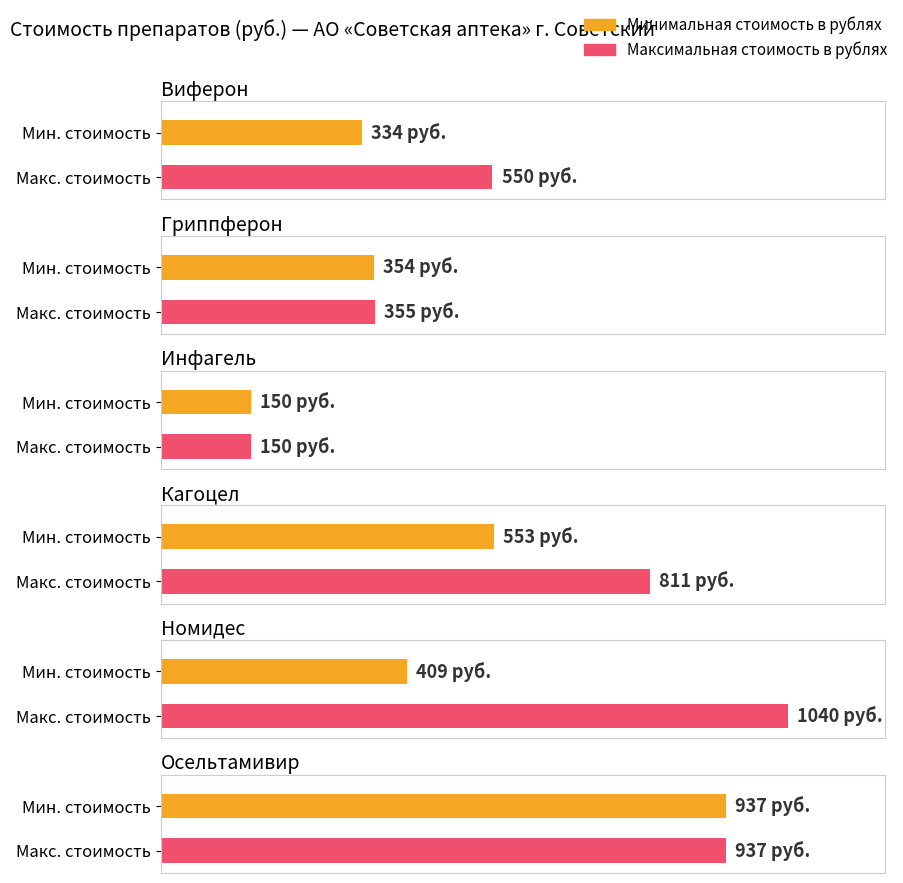

What is the label of the 4th bar from the left?

Кагоцел